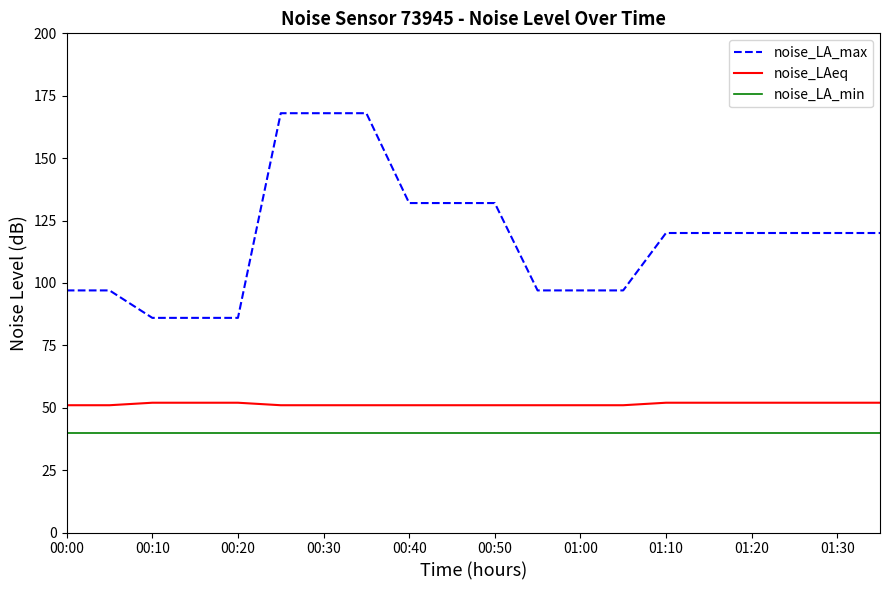

What is the lowest value of the noise_LA_max series?

86